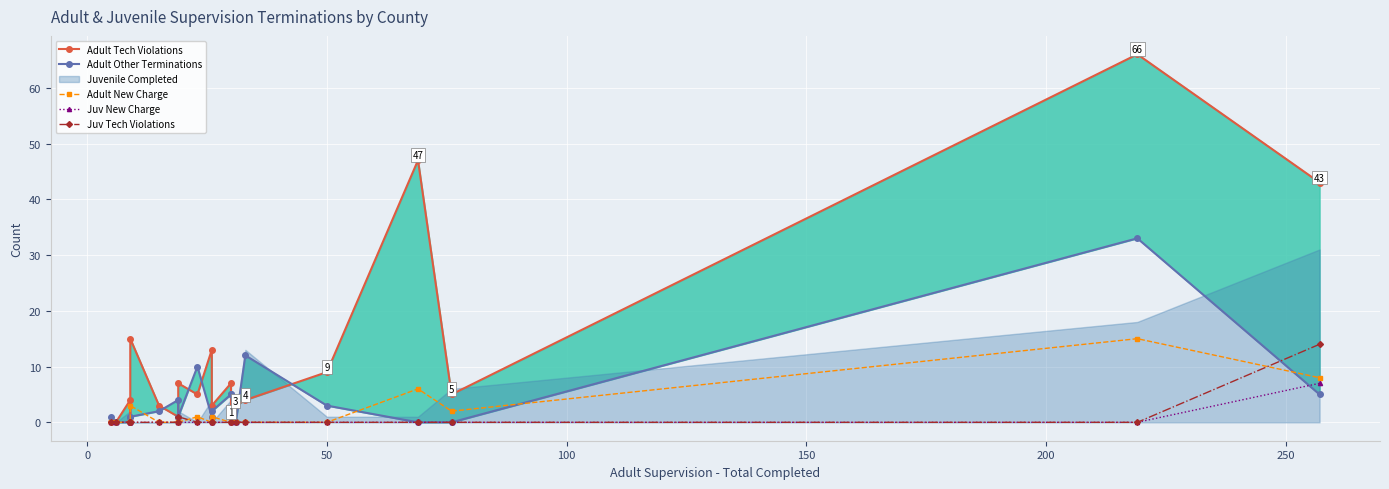

How many times do Juv Tech Violations and Adult Other Terminations cross each other?

1